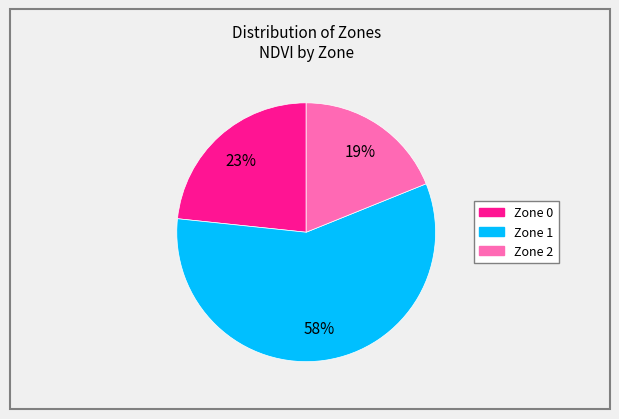

Combined, do Zone 0 and Zone 1 account for over 50%?

Yes